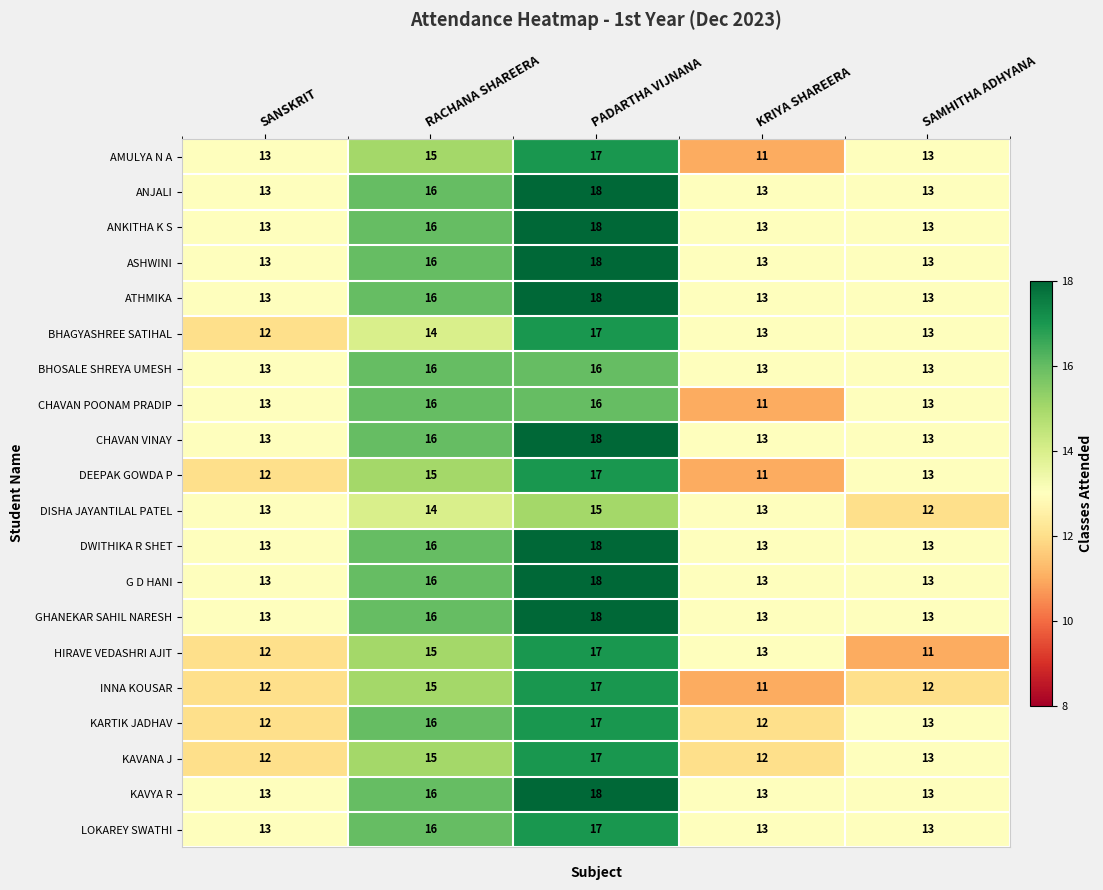

What is the difference between the maximum and minimum values in the ASHWINI series?

5